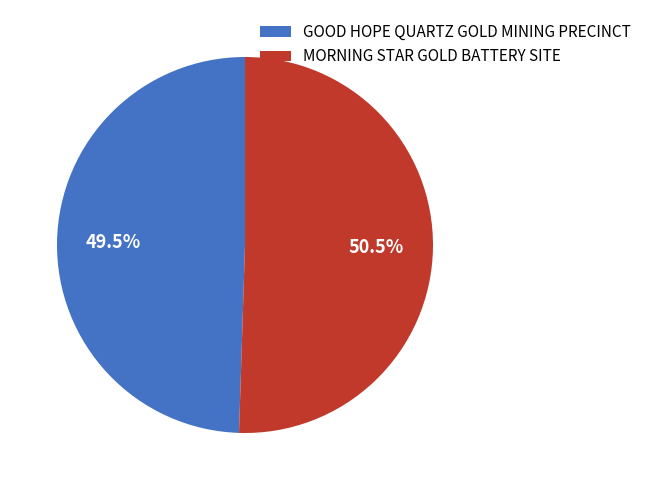

Which has a higher value, MORNING STAR GOLD BATTERY SITE or GOOD HOPE QUARTZ GOLD MINING PRECINCT?

MORNING STAR GOLD BATTERY SITE